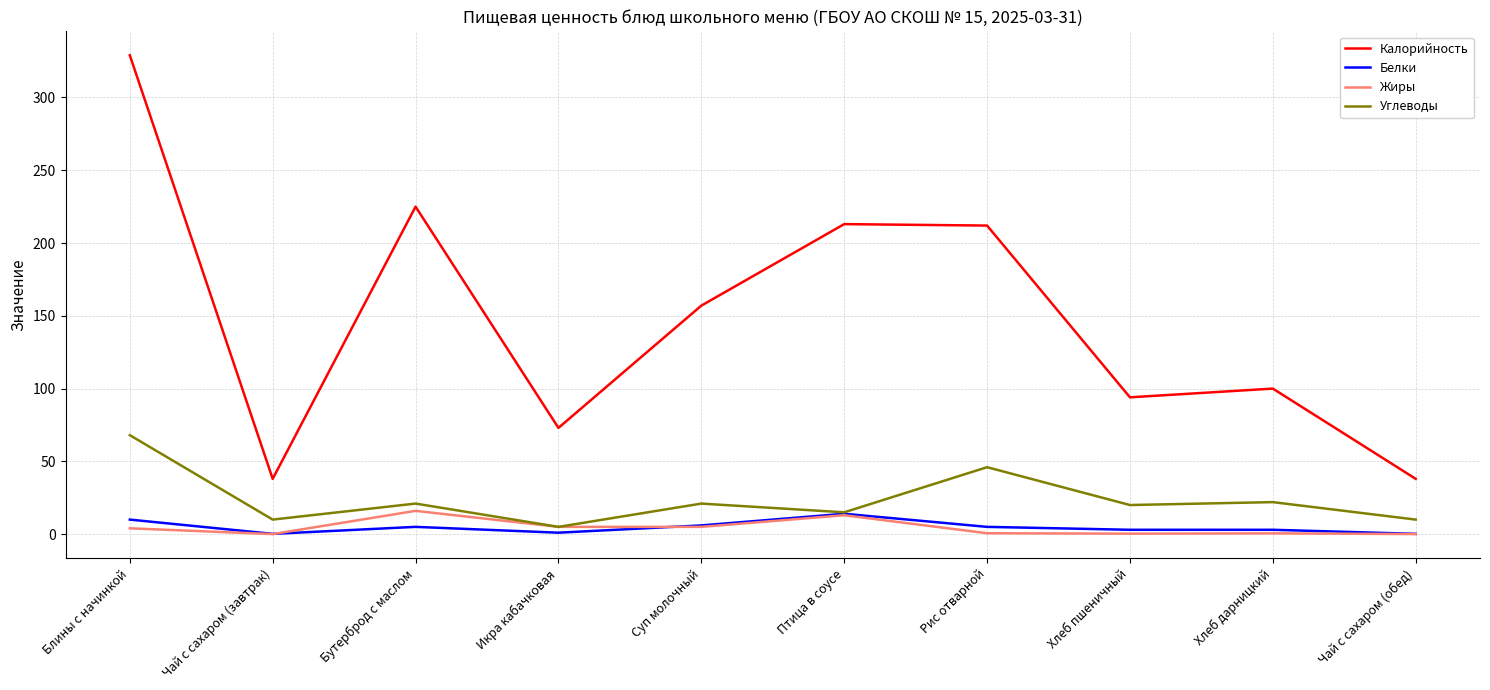

What is the approximate value of Жиры at Птица в соусе?

13.0